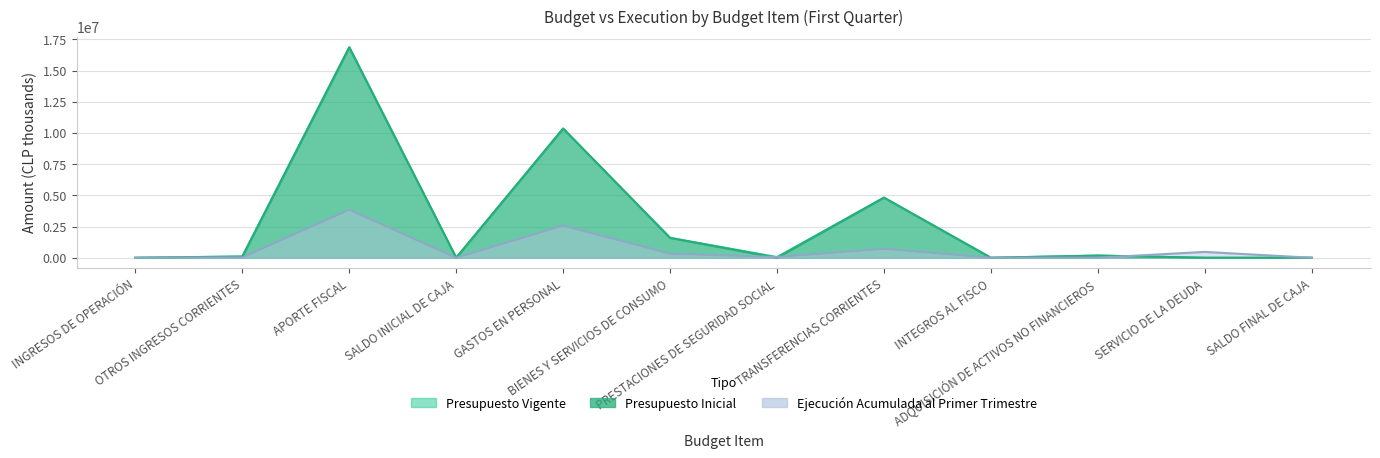

What are all the series names shown in the legend?

Presupuesto Inicial, Presupuesto Vigente, Ejecución Acumulada